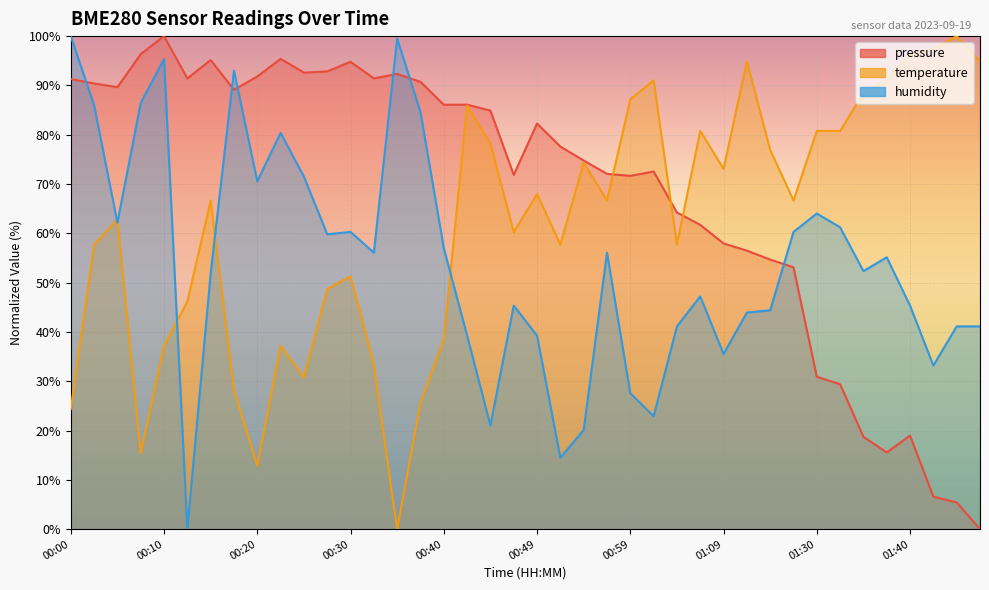

At which label does pressure first exceed 82?

00:00